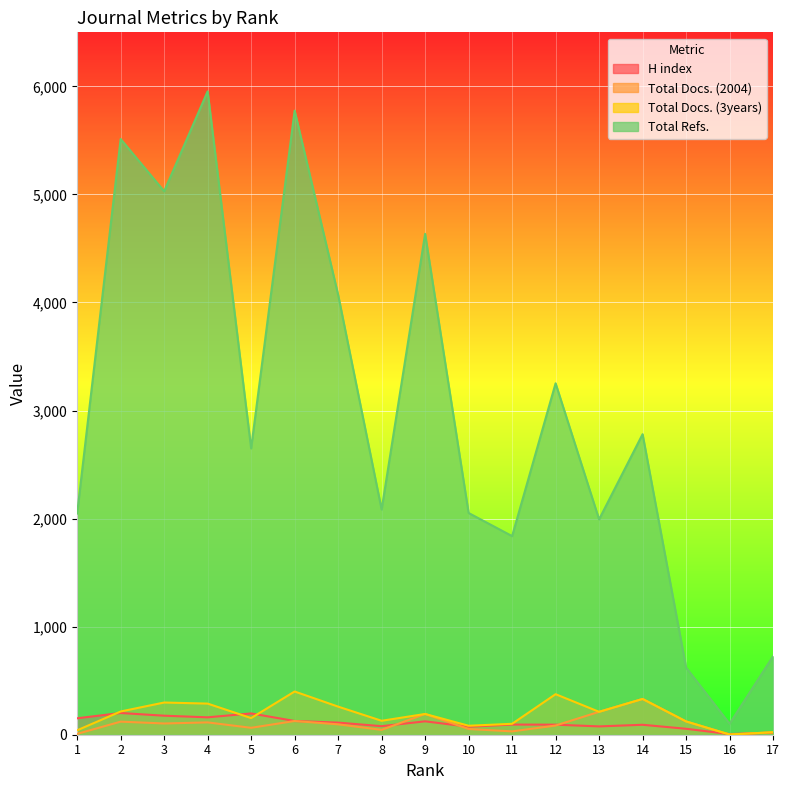

Which series has the largest total across all categories?

Total Refs.